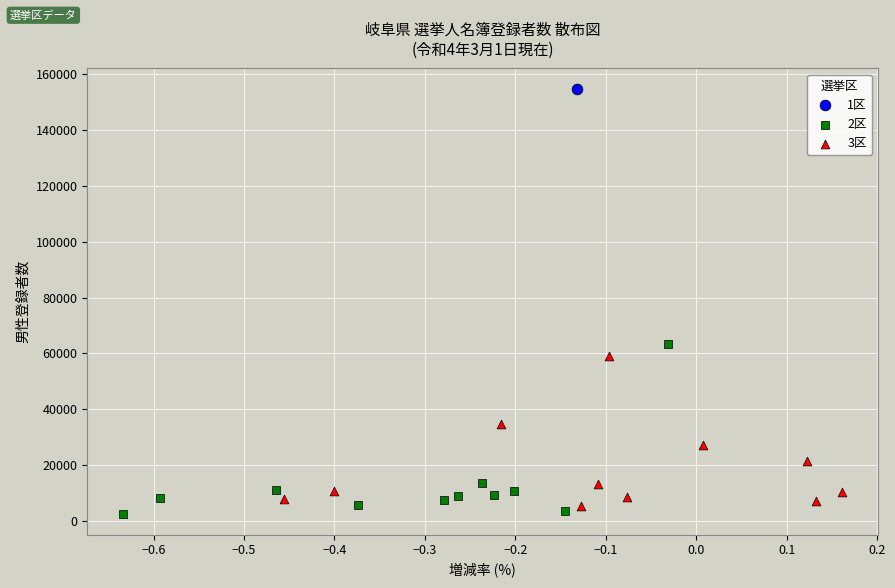

What are all the series names shown in the legend?

1区, 2区, 3区